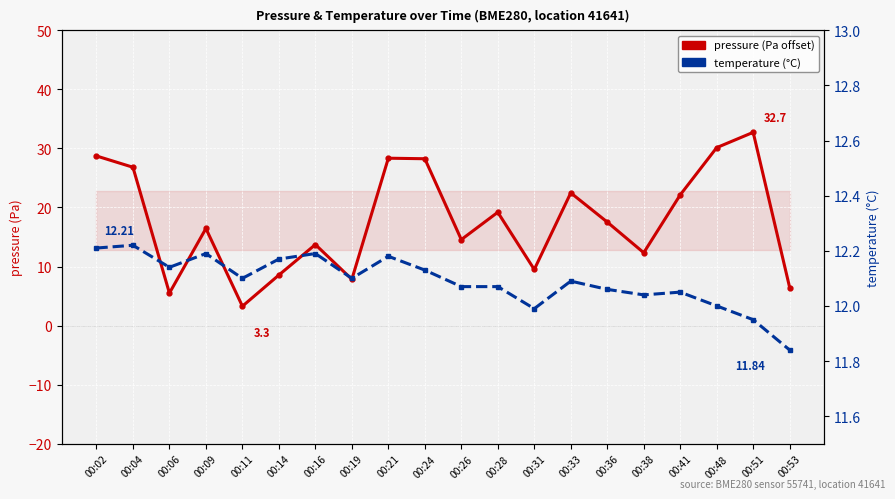

Reading right to left, transcribe all the data shown in this chart.

pressure: 00:53=6.4	00:51=32.7	00:48=30.1	00:41=22.1	00:38=12.3	00:36=17.5	00:33=22.5	00:31=9.5	00:28=19.2	00:26=14.6	00:24=28.2	00:21=28.3	00:19=7.8	00:16=13.7	00:14=8.6	00:11=3.3	00:09=16.4	00:06=5.5	00:04=26.8	00:02=28.7
temperature: 00:53=11.8	00:51=11.9	00:48=12.0	00:41=12.1	00:38=12.0	00:36=12.1	00:33=12.1	00:31=12.0	00:28=12.1	00:26=12.1	00:24=12.1	00:21=12.2	00:19=12.1	00:16=12.2	00:14=12.2	00:11=12.1	00:09=12.2	00:06=12.1	00:04=12.2	00:02=12.2